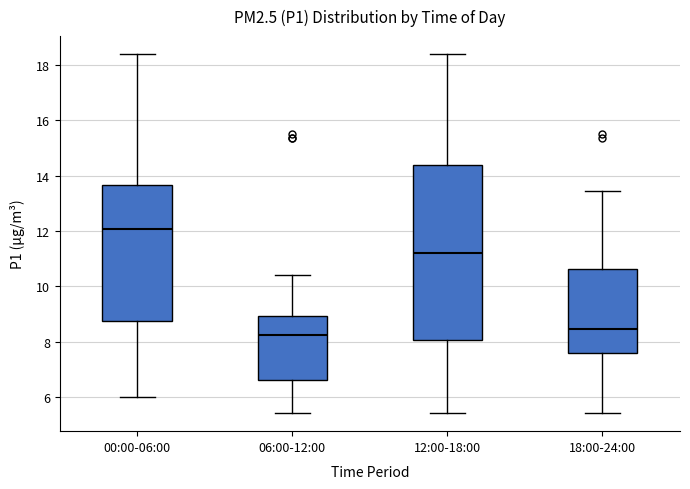

Reading left to right, read every box against the y-axis: the position of its median line, the range the box covers, and the ends of its whiskers. The values are not printed on the chart, so give them approximately, as read against the axis.

00:00-06:00: median 12.0, box 8.8 to 13.6, whiskers 6.0 to 18.4
06:00-12:00: median 8.2, box 6.6 to 9.0, whiskers 5.4 to 10.4
12:00-18:00: median 11.2, box 8.0 to 14.4, whiskers 5.4 to 18.4
18:00-24:00: median 8.4, box 7.6 to 10.6, whiskers 5.4 to 13.4